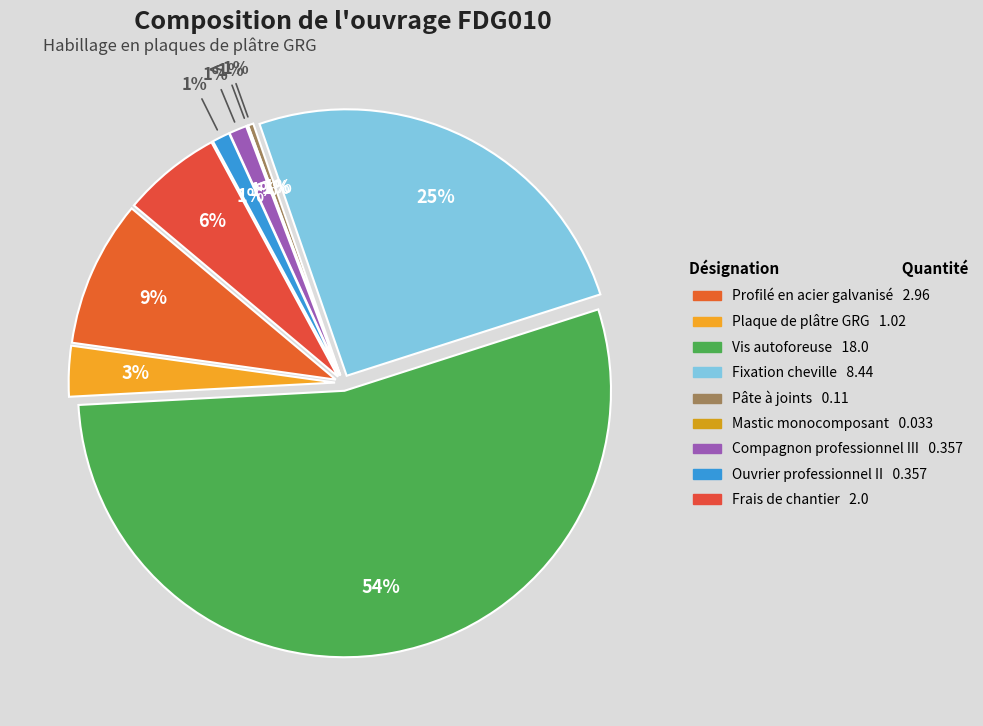

How many slices are in this pie chart?

9